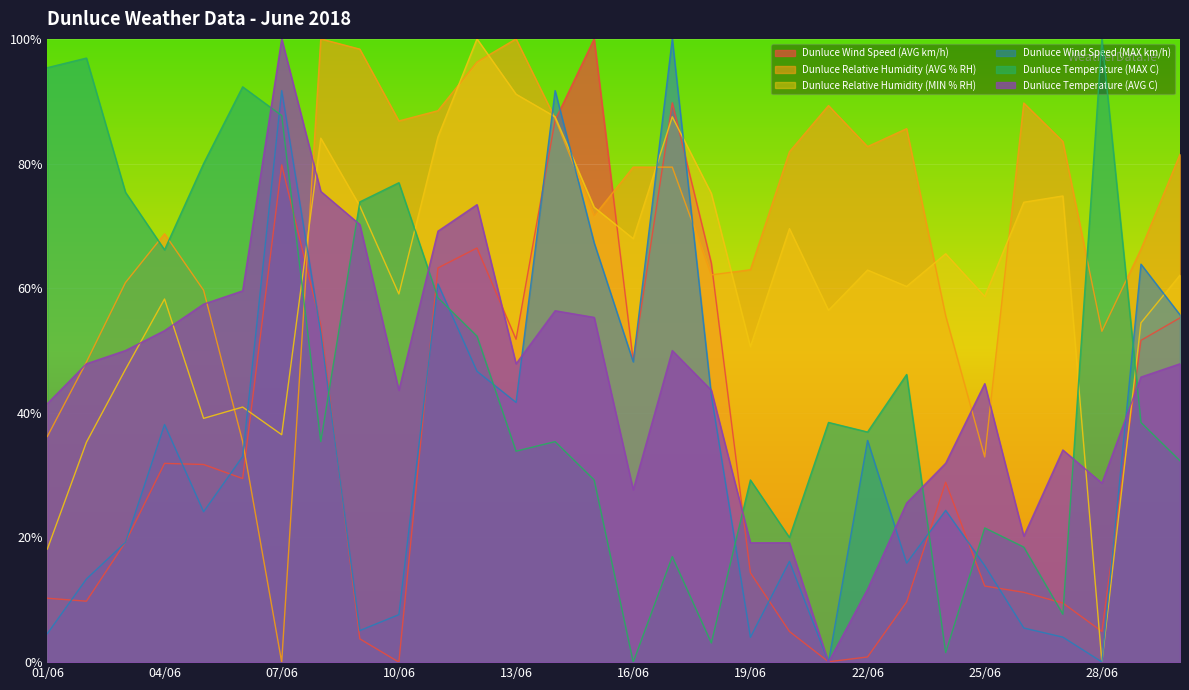

True or false: Dunluce Wind Speed (AVG km/h) has a value of 4.9 at 20/06.

True